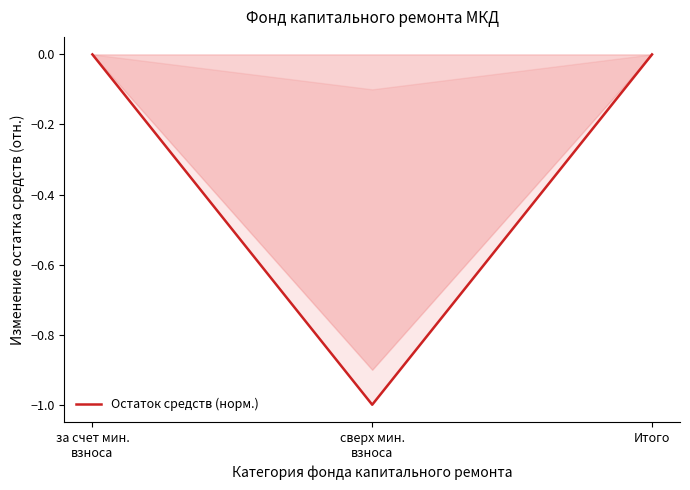

What is the change in value from сверх мин.
взноса to Итого?

+1